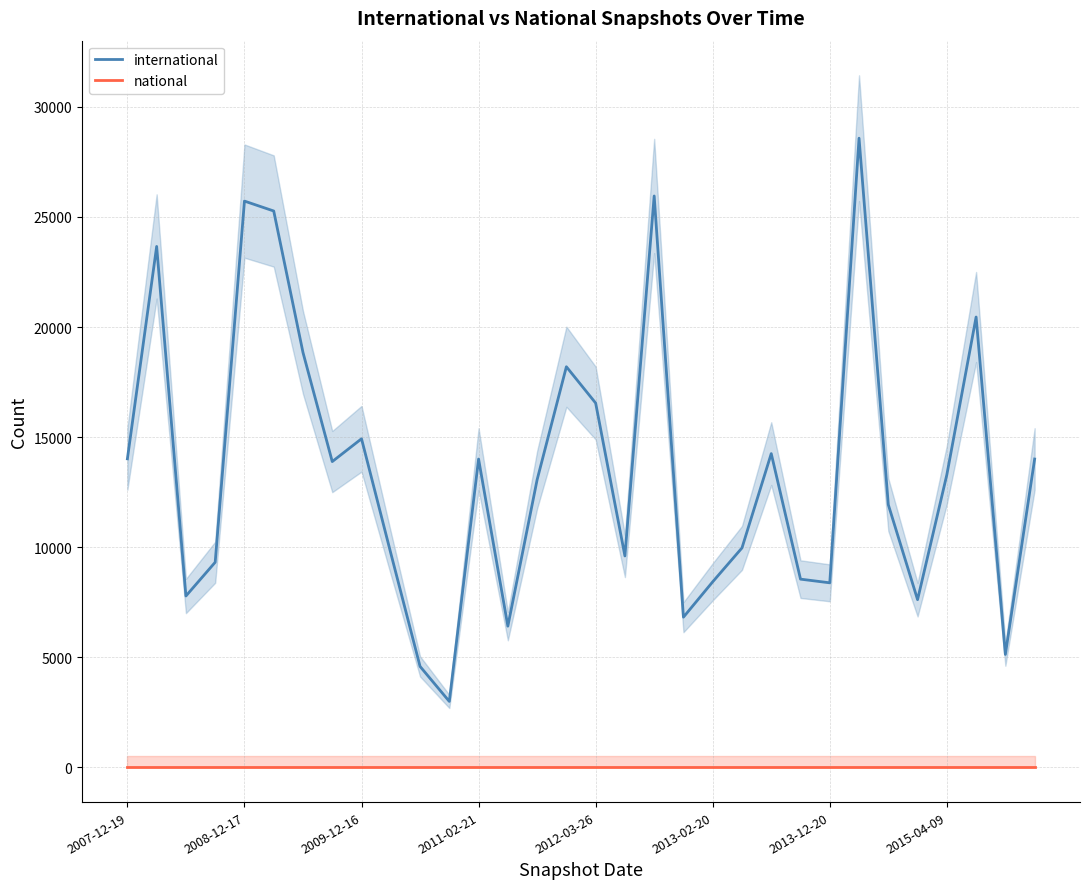

True or false: international and national intersect in this chart.

False